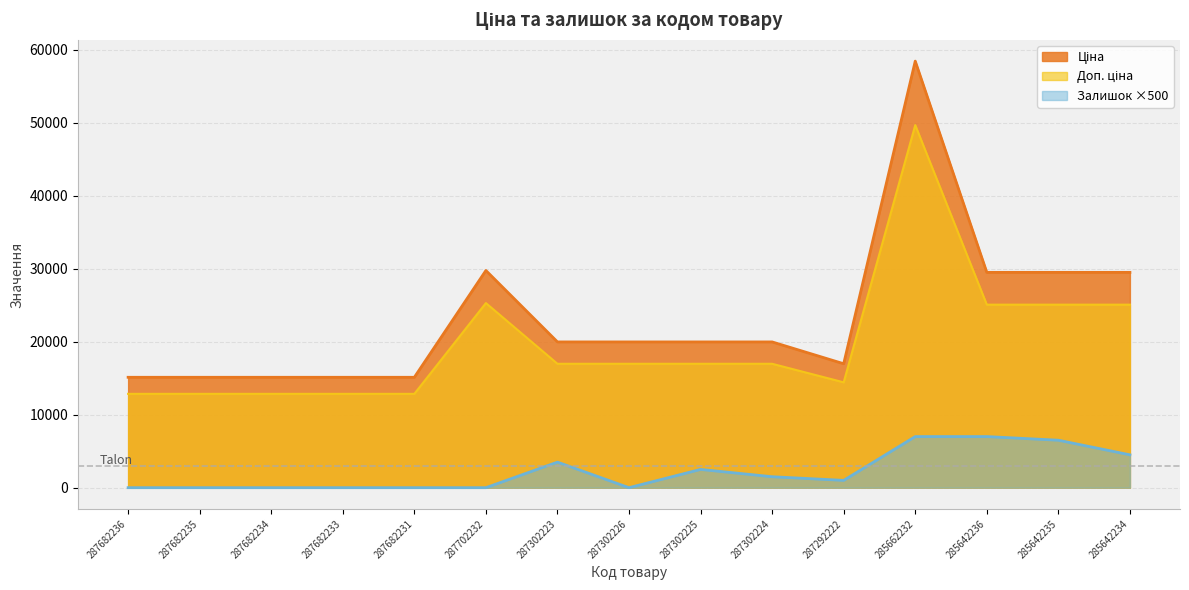

True or false: Ціна and Доп. ціна intersect in this chart.

False